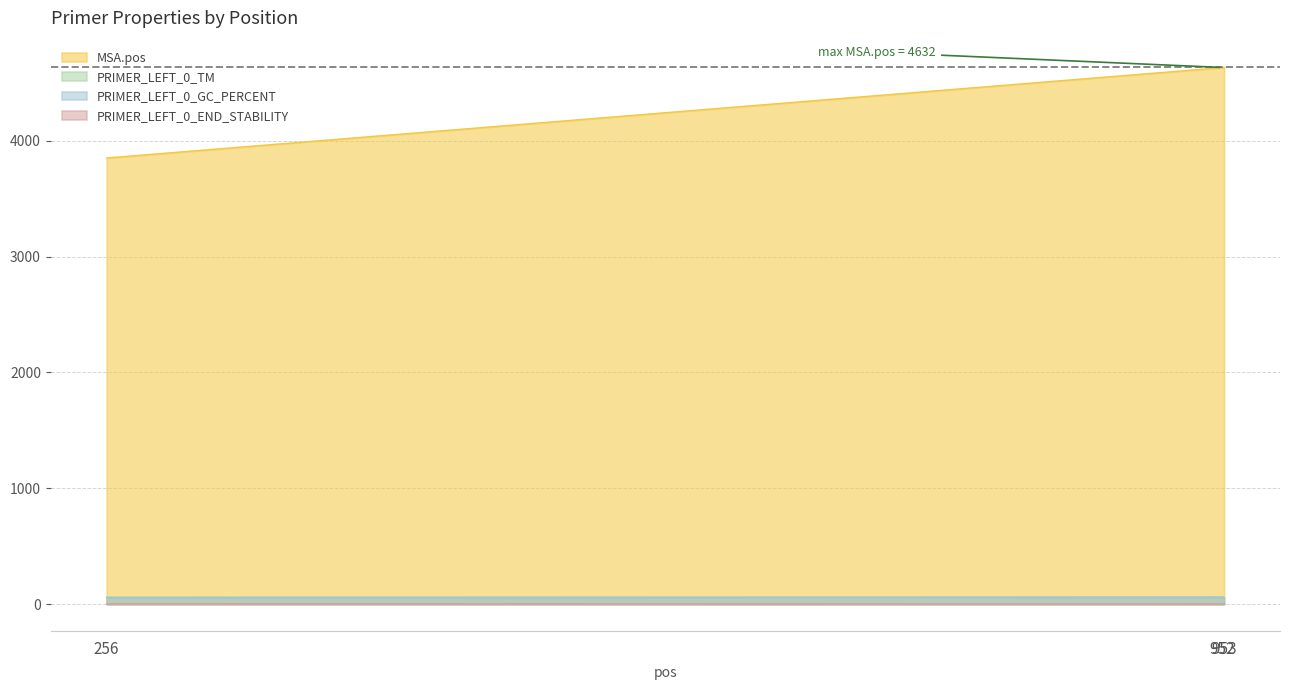

Is it true that PRIMER_LEFT_0_TM equals 37.1 at 256?

False